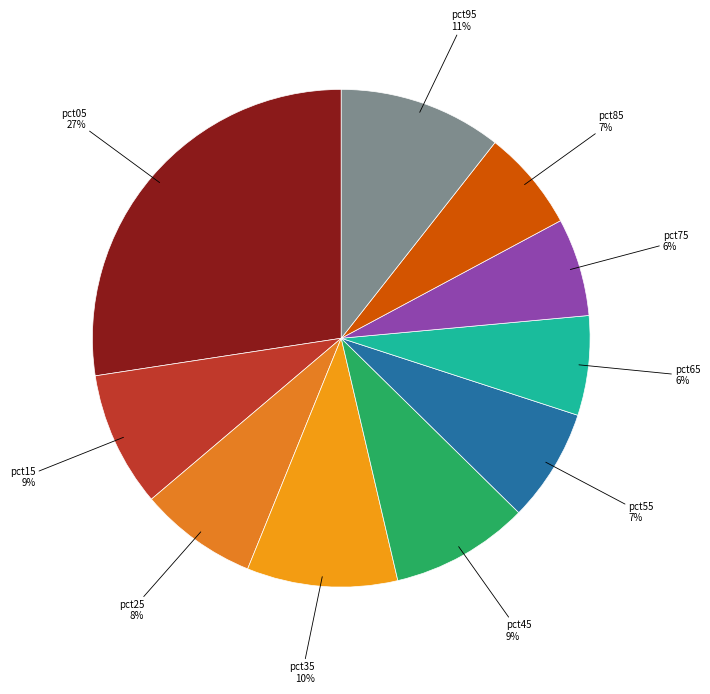

The pct35 slice represents 21% of the pie. True or false?

False